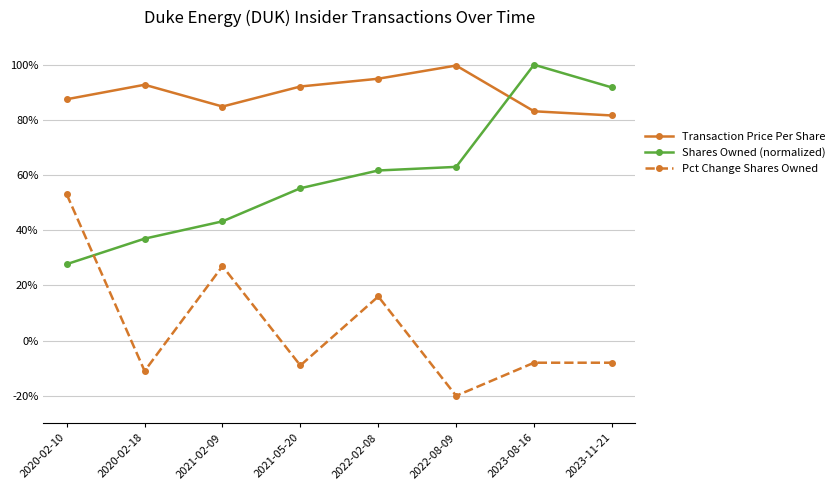

At how many categories does at least one series exceed 56?

8